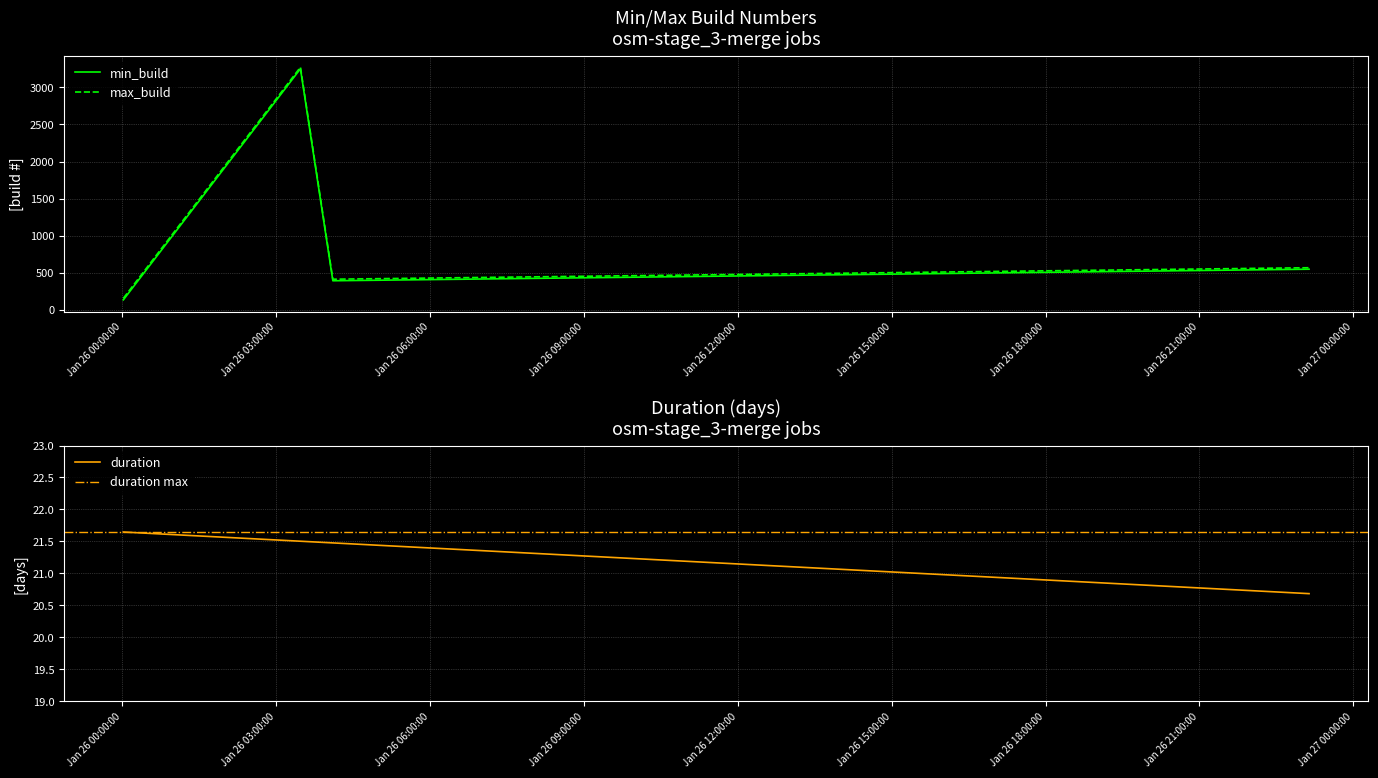

Count the duration values in the range 21 to 22.

3